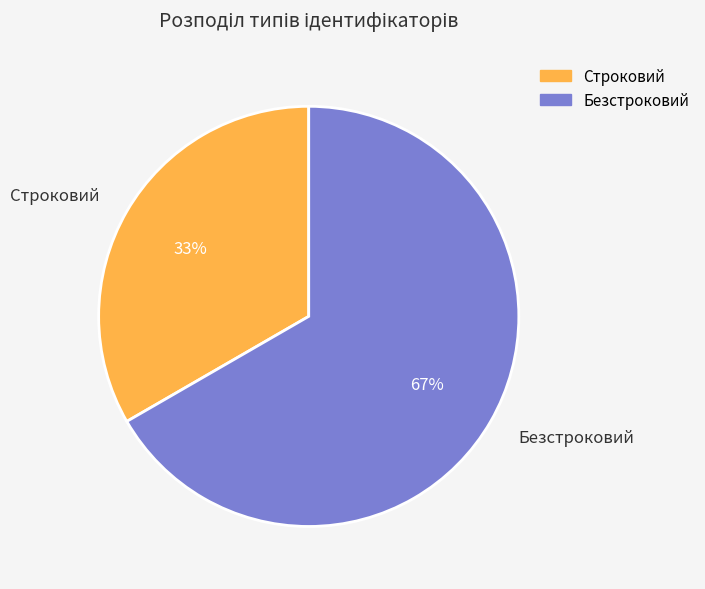

Which slice is the smallest?

Строковий